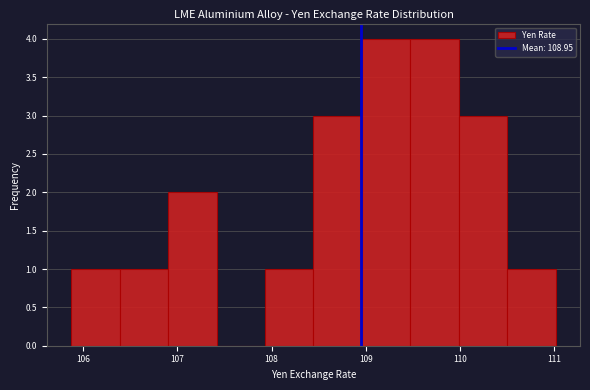

Reading left to right, transcribe this chart: for each bar, give the range it covers on the x-axis and its height. Neither the bar edges nor the heights are printed on the chart, so give them approximately, as read against the axes.

105.9 to 106.4: 1
106.4 to 106.9: 1
106.9 to 107.4: 2
107.4 to 107.9: 0
107.9 to 108.4: 1
108.4 to 109.0: 3
109.0 to 109.5: 4
109.5 to 110.0: 4
110.0 to 110.5: 3
110.5 to 111.0: 1